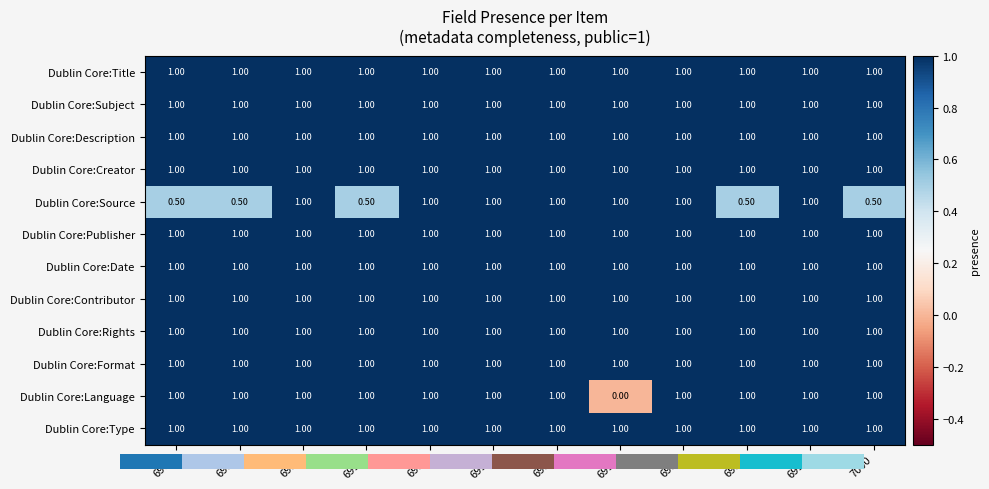

What is the spread (max minus min) of values at 7000?

0.5